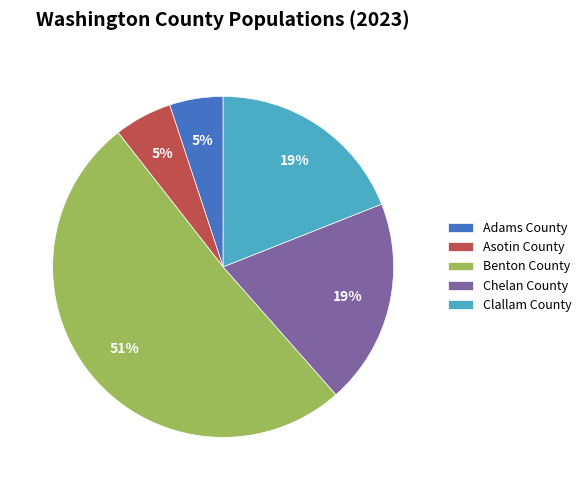

How many slices are in this pie chart?

5